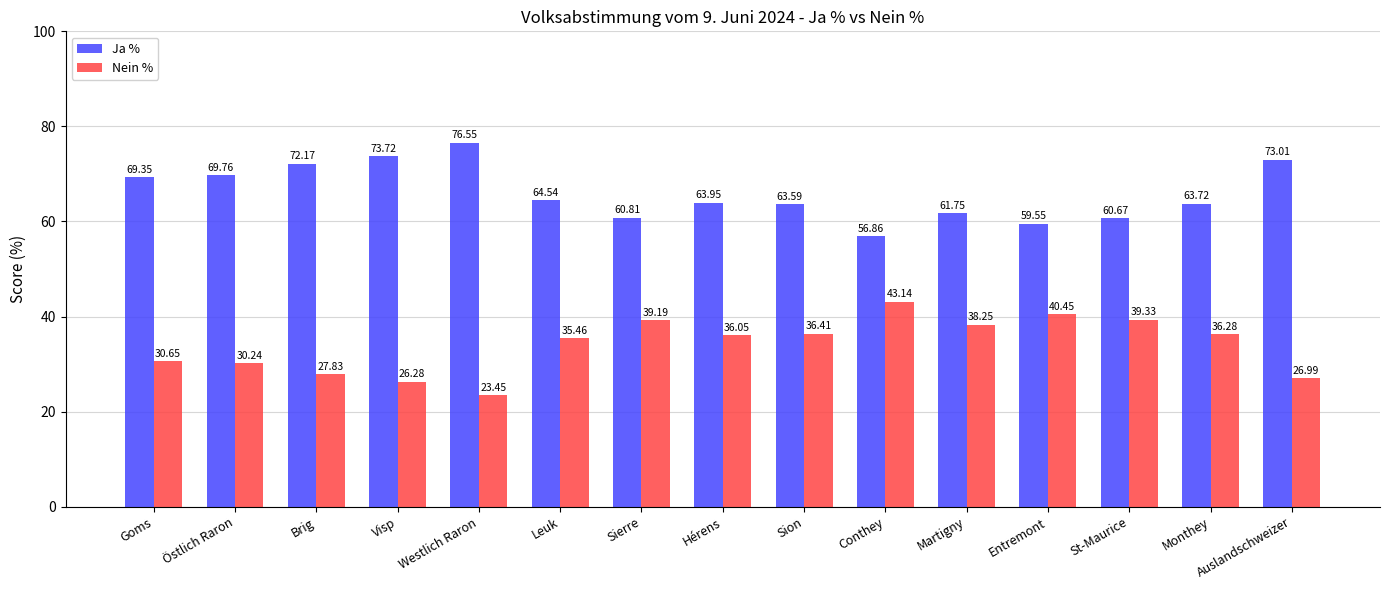

Rank the series at Entremont from highest to lowest value.

Ja %, Nein %